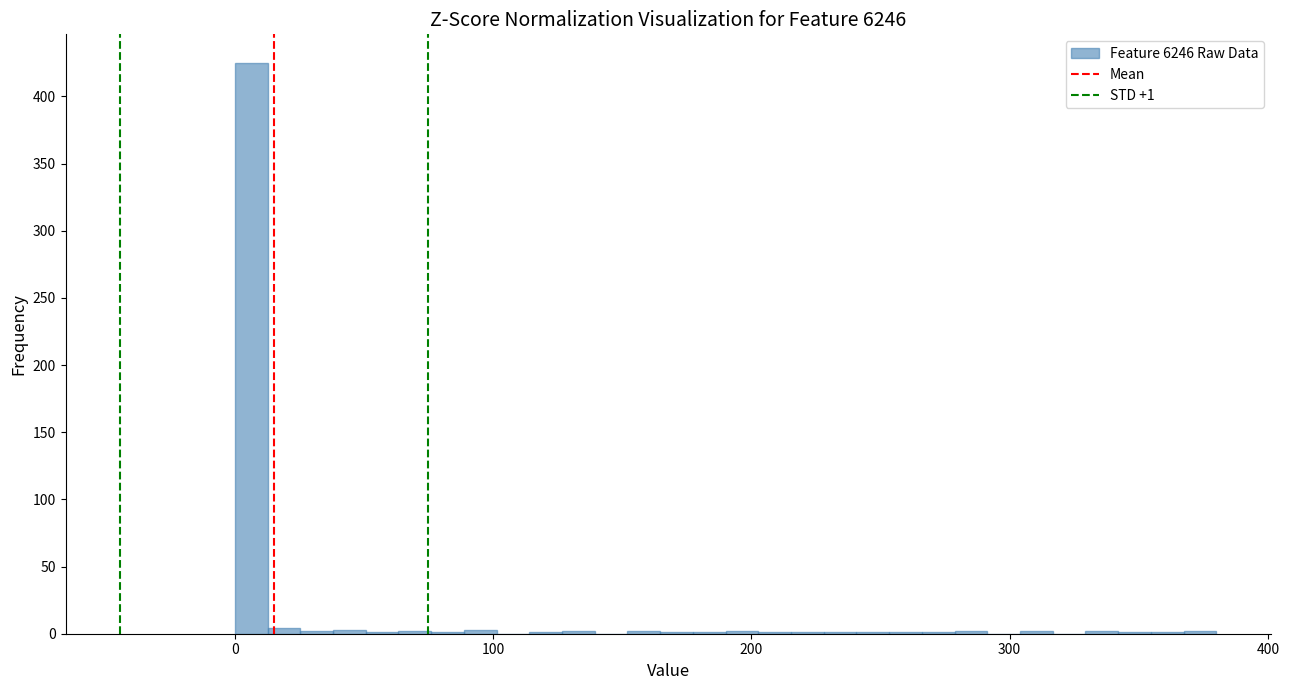

Read against the x-axis, roughly where is the centre of the tallest bar?

10